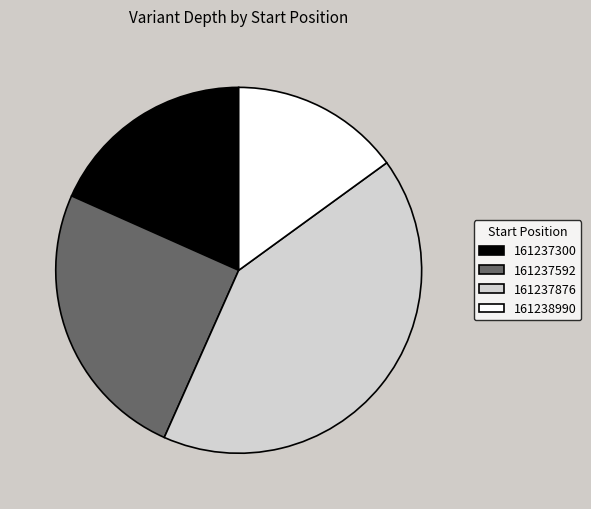

Between 161237876 and 161237300, which is larger?

161237876